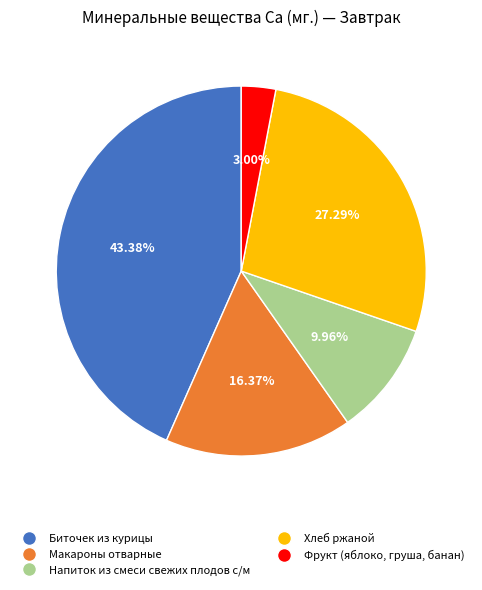

Is it true that Макароны отварные is 16% of the pie?

True